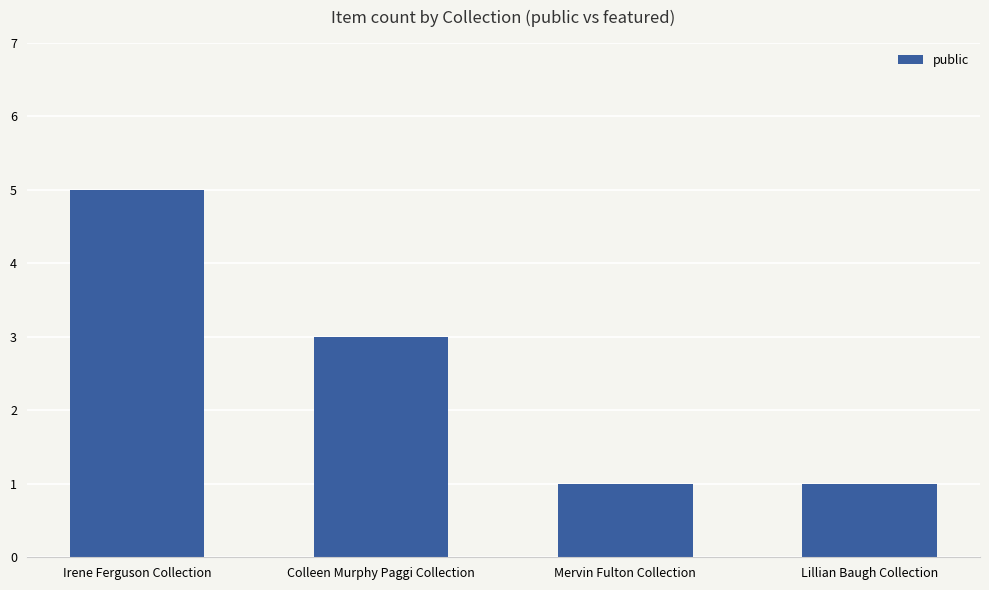

What is the difference between the second highest and minimum values?

2